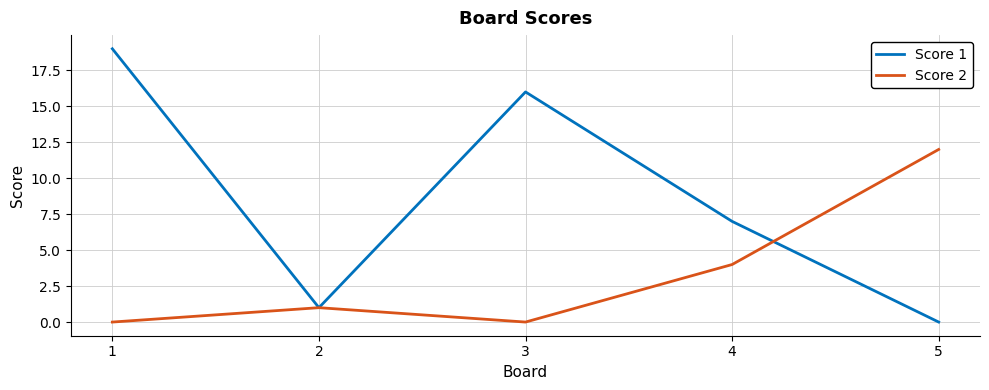

List the series in order of their peak value, lowest first.

Score 2, Score 1